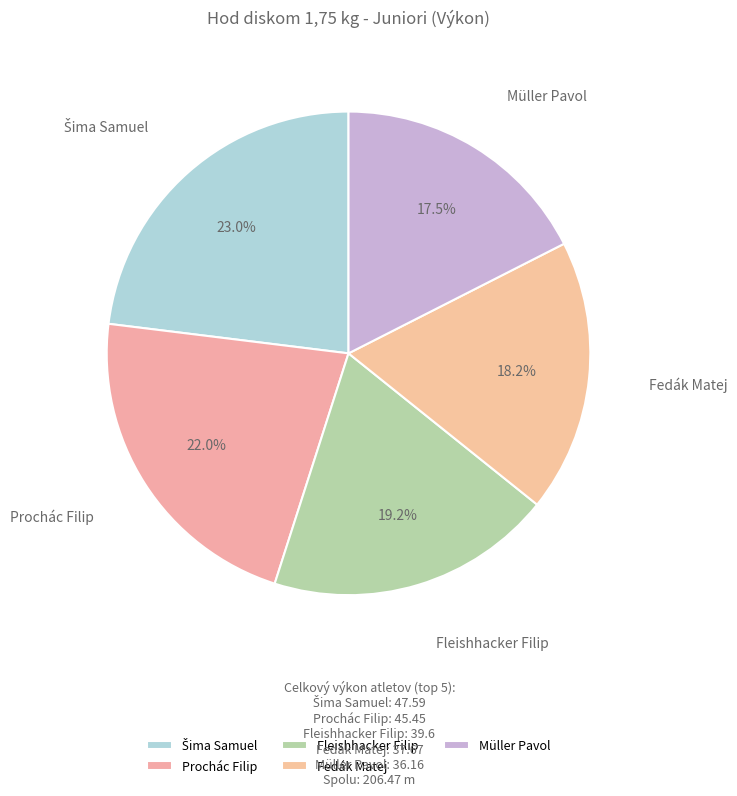

Which has a higher value, Fleishhacker Filip or Fedák Matej?

Fleishhacker Filip